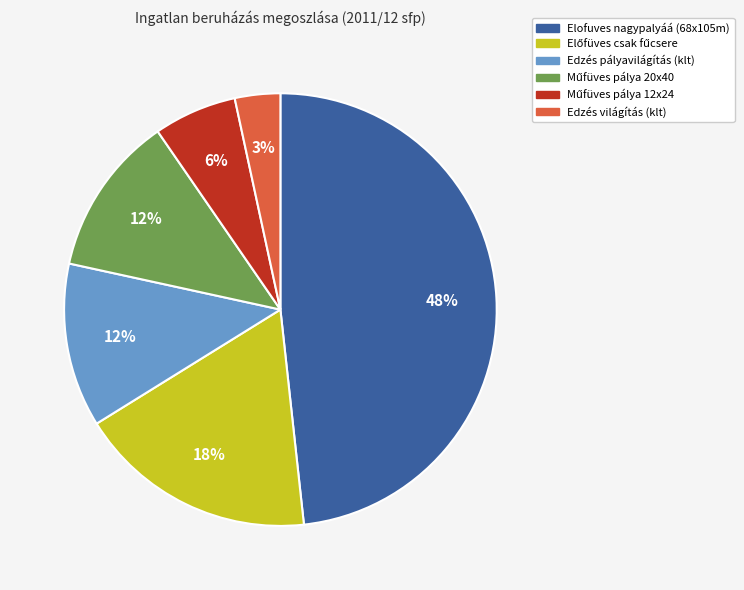

To the nearest percent, what is the difference between the largest and smallest slice percentages?

45%